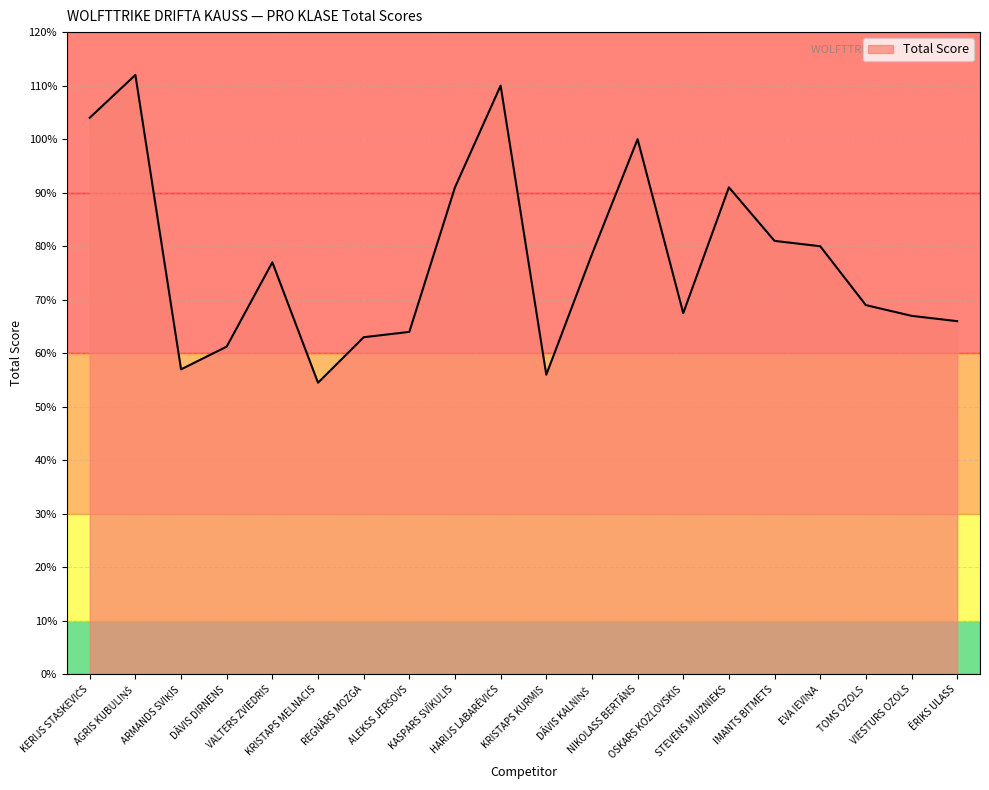

What is the maximum value shown in the chart?

112.0